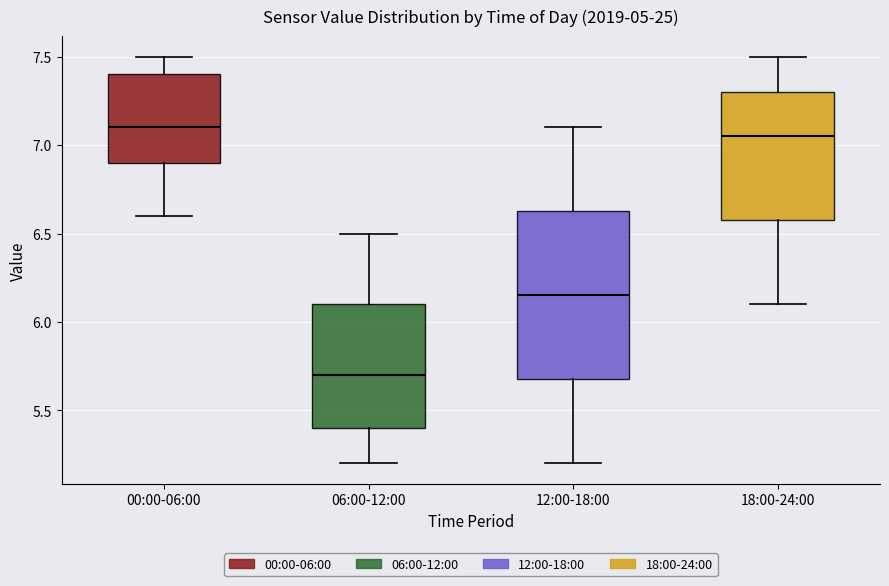

Reading left to right, transcribe this box plot: for each box, give where its median line is, the range the box spans, and where its two whiskers end, as read against the y-axis. The values are not printed on the chart, so give them approximately, as read against the axis.

00:00-06:00: median 7.10, box 6.90 to 7.40, whiskers 6.60 to 7.50
06:00-12:00: median 5.70, box 5.40 to 6.10, whiskers 5.20 to 6.50
12:00-18:00: median 6.15, box 5.70 to 6.65, whiskers 5.20 to 7.10
18:00-24:00: median 7.05, box 6.60 to 7.30, whiskers 6.10 to 7.50